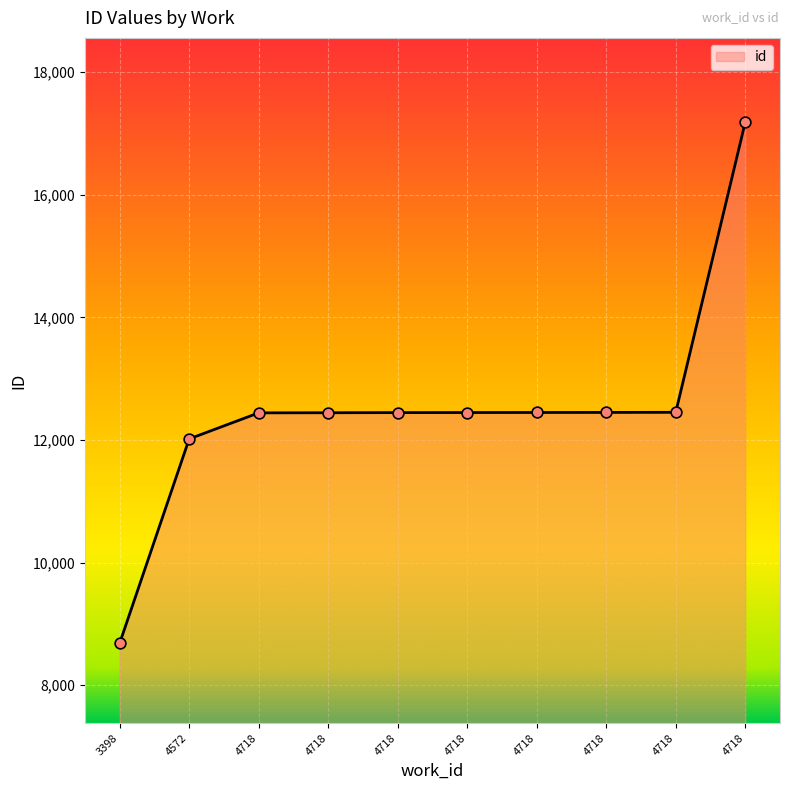

What is the change in value from 4718 to 4718?

+4734